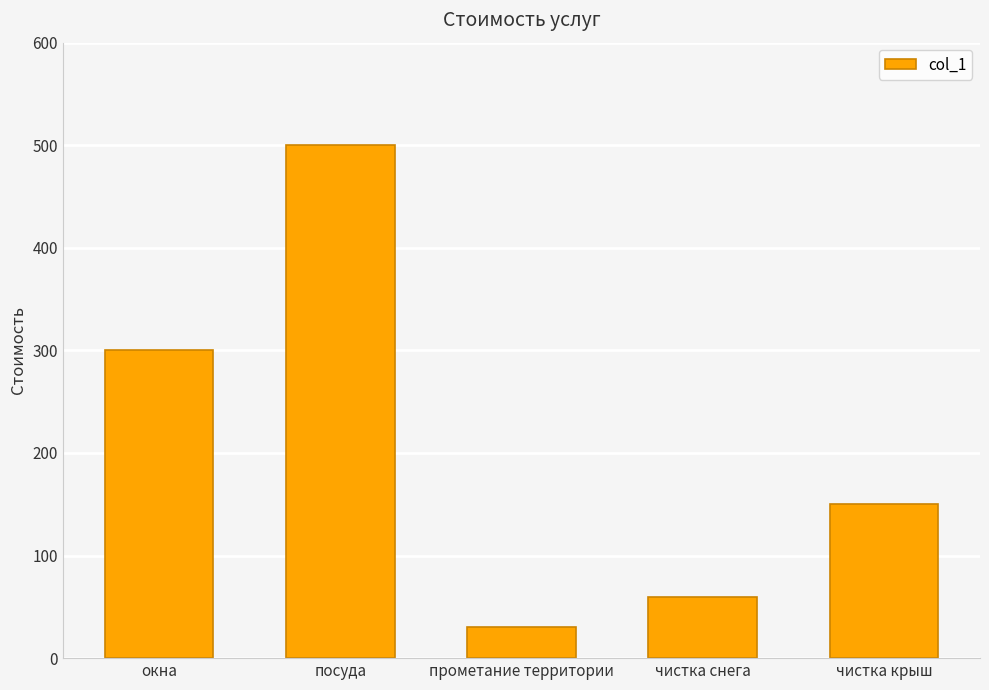

True or false: the data shows 150 at чистка крыш.

True